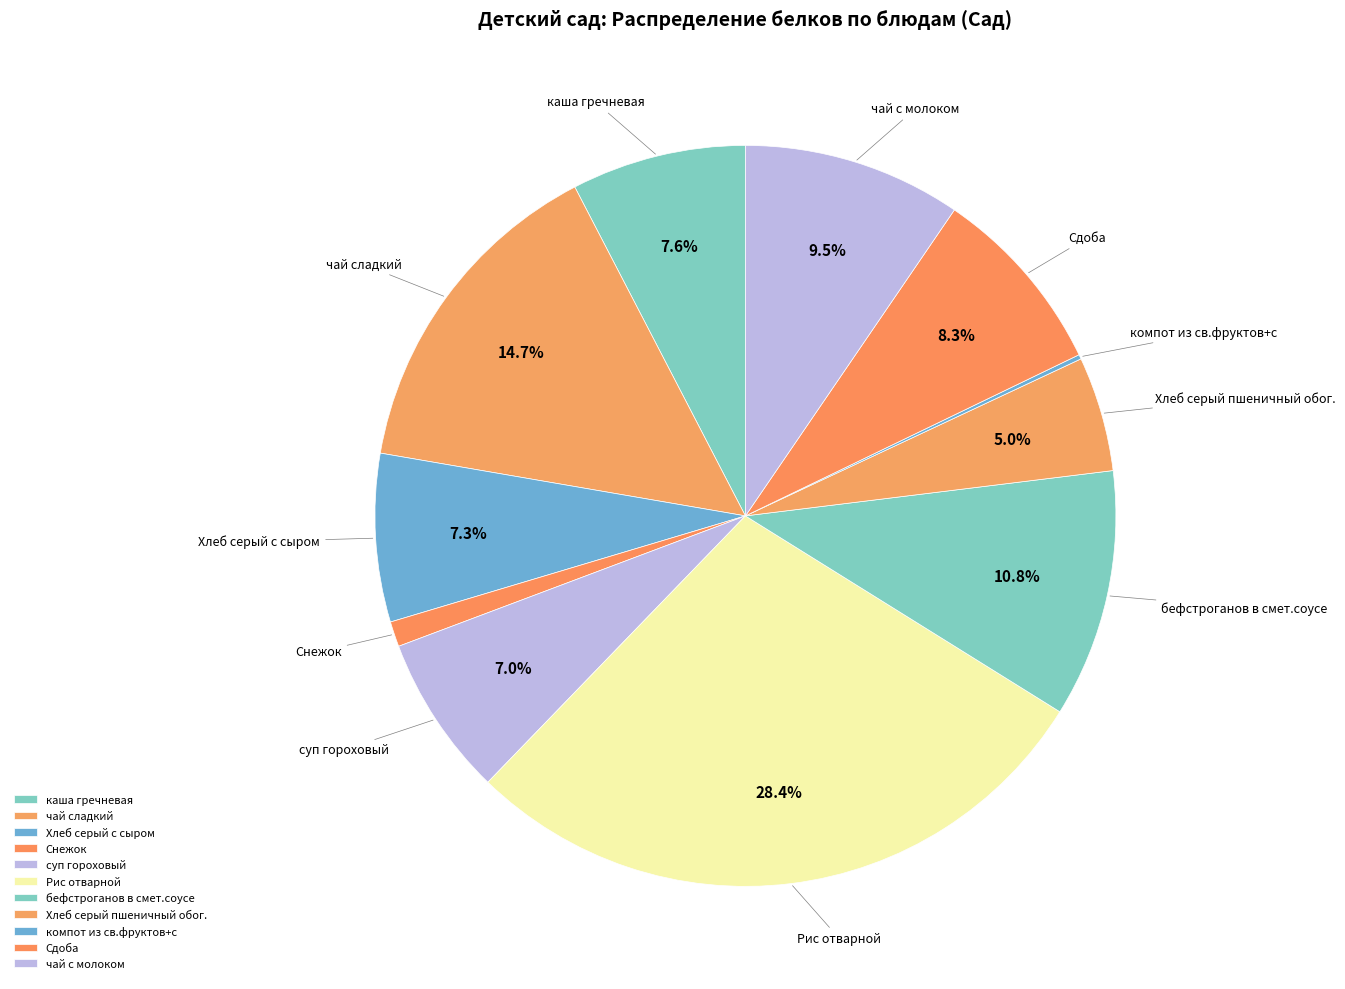

What percentage is the Сдоба slice, to the nearest percent?

8%